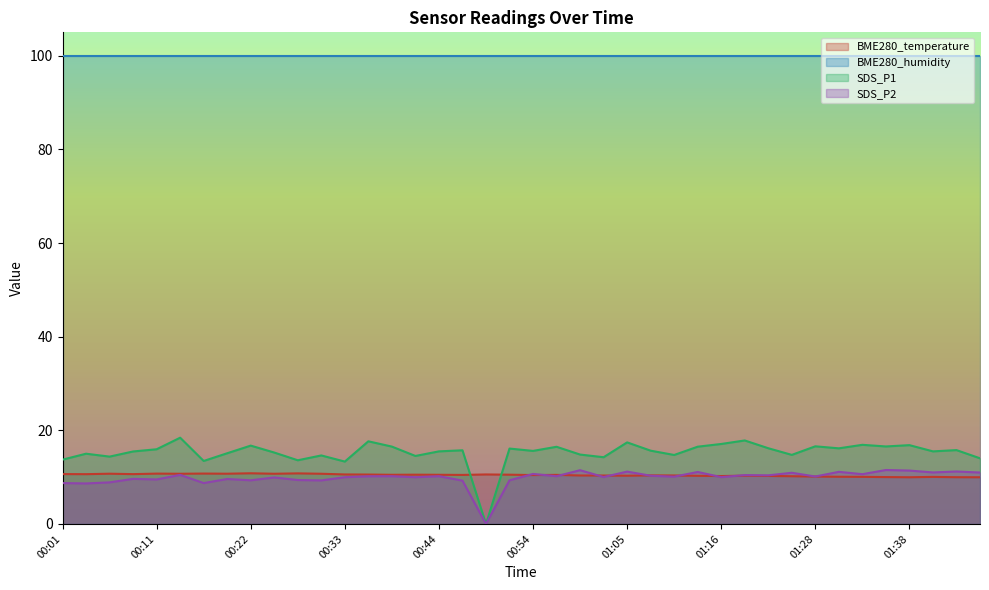

What is the sum of all SDS_P1 values?

610.6